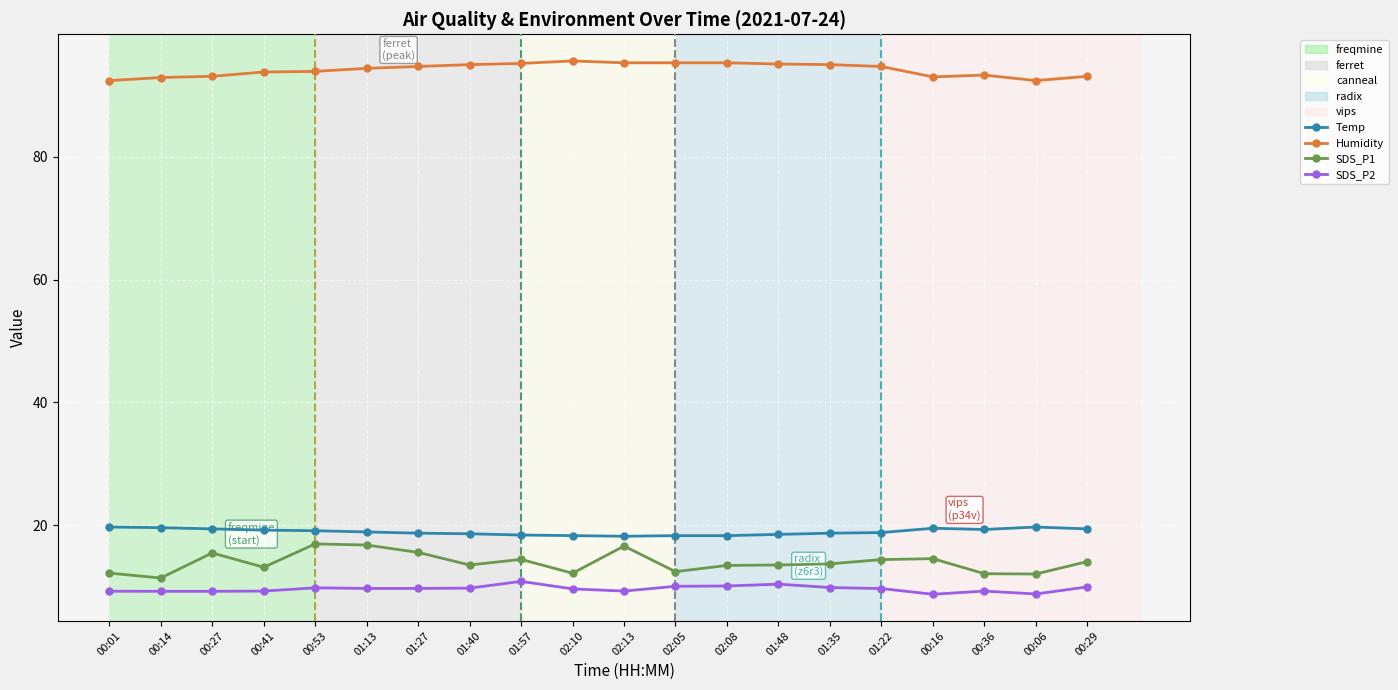

What is the maximum value shown in the chart?

95.6